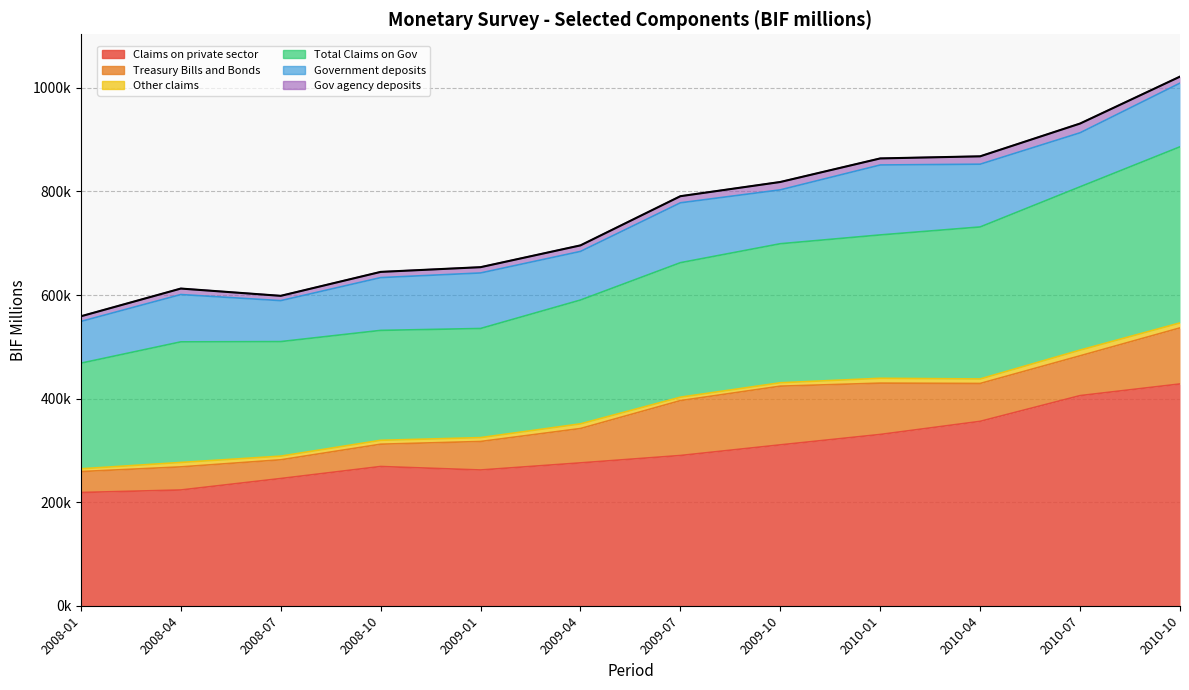

What value does the Total Claims on Gov series have at 2010-01?

276832.6